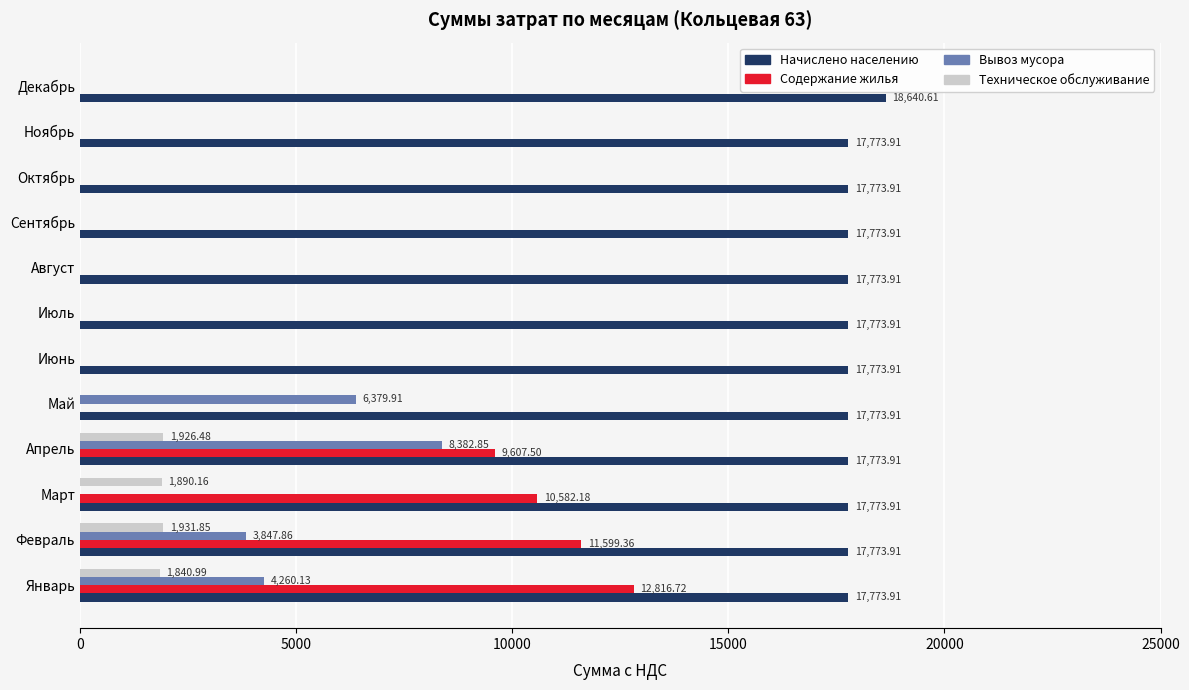

At which label is Содержание жилья closest to 6408?

Апрель